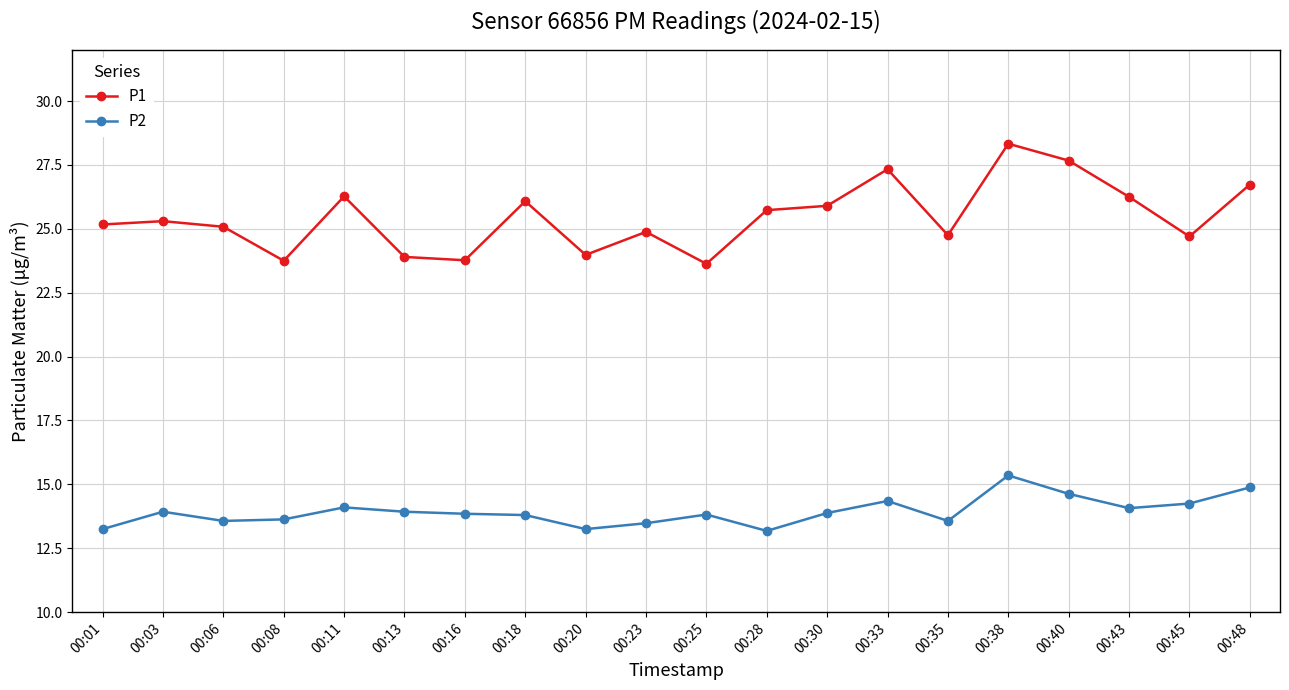

Does the chart have visible grid lines?

Yes